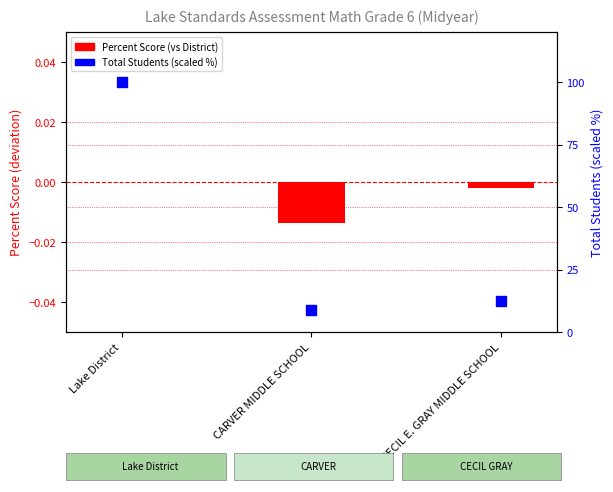

Which series has the widest spread of Y values?

Total Students (scaled %)